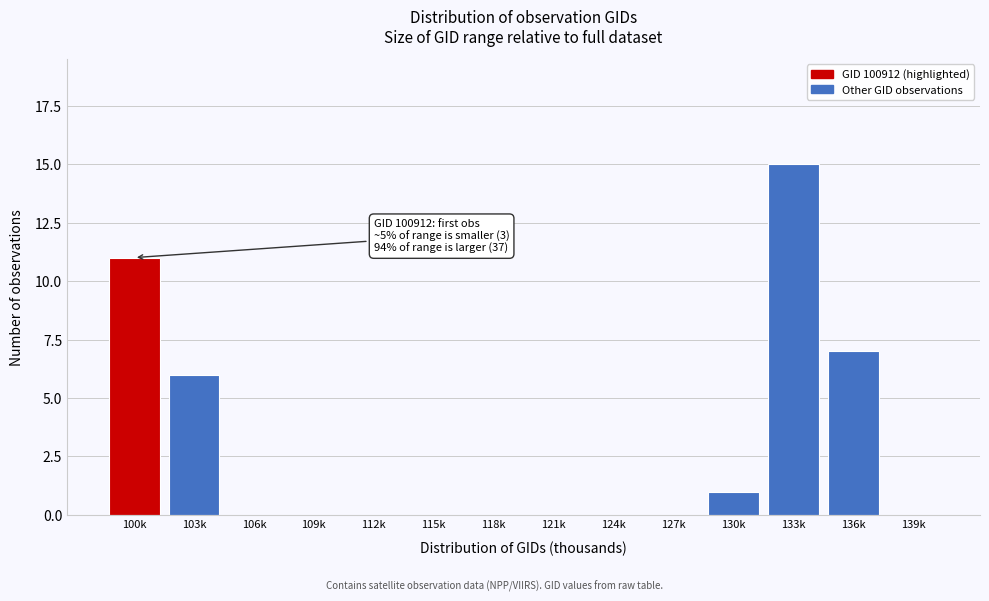

Reading right to left, what are all the values shown in this chart?

139k=0	136k=7	133k=15	130k=1	127k=0	124k=0	121k=0	118k=0	115k=0	112k=0	109k=0	106k=0	103k=6	100k=11